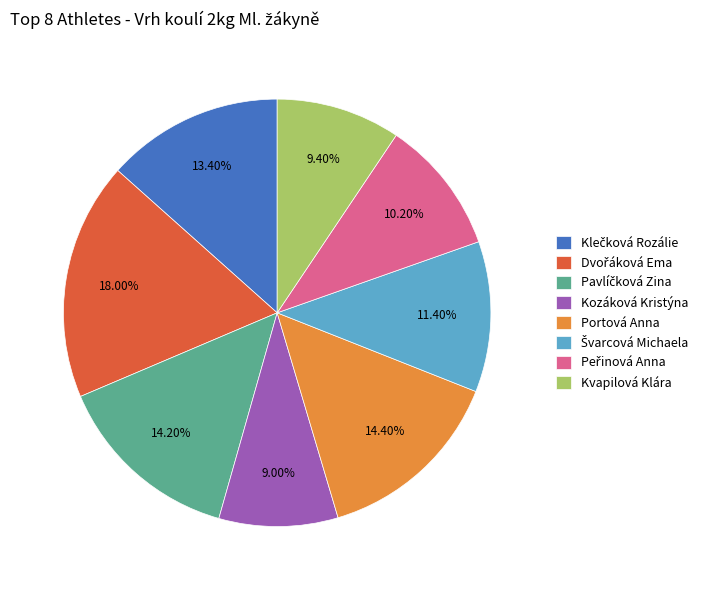

What is the ratio of the value at Kozáková Kristýna to the value at Portová Anna?

0.6